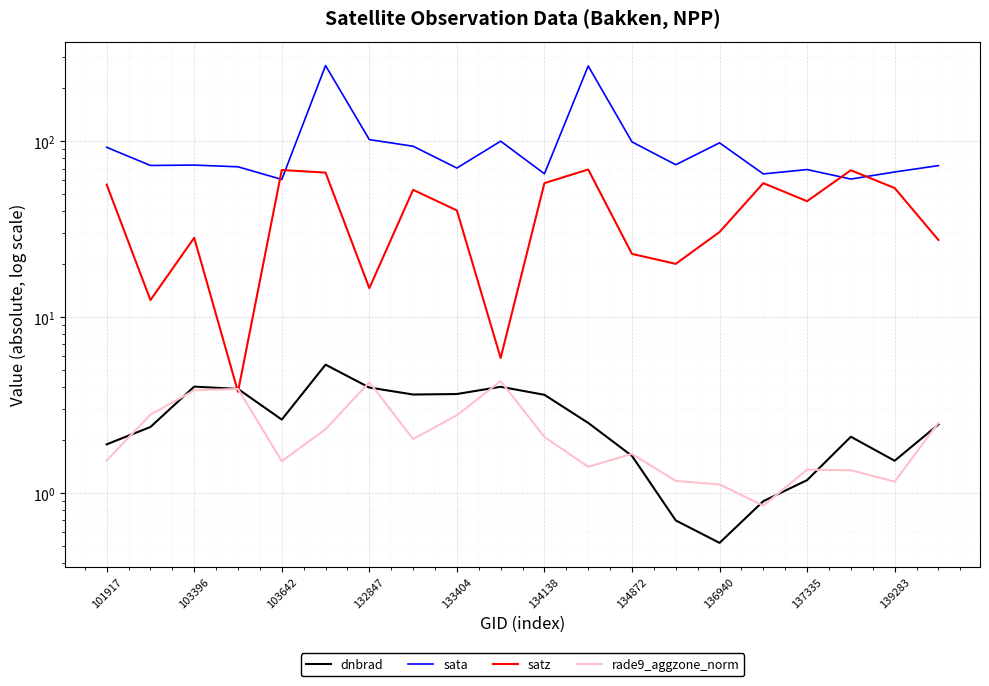

What is the difference between the maximum and minimum values in the satz series?

65.4